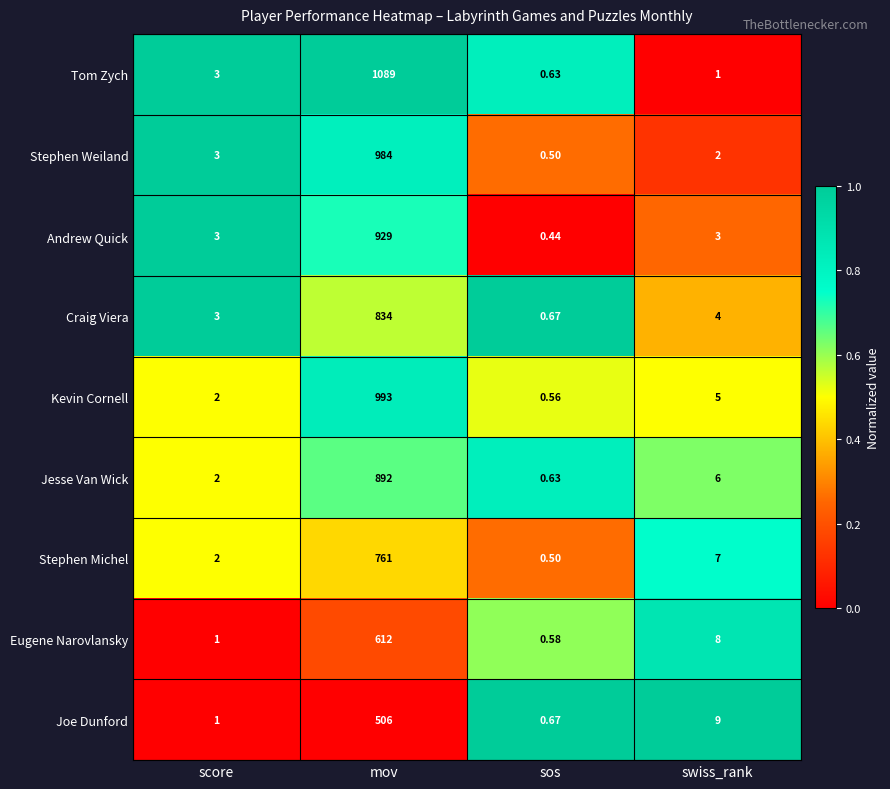

At which label is Craig Viera closest to 417?

swiss_rank